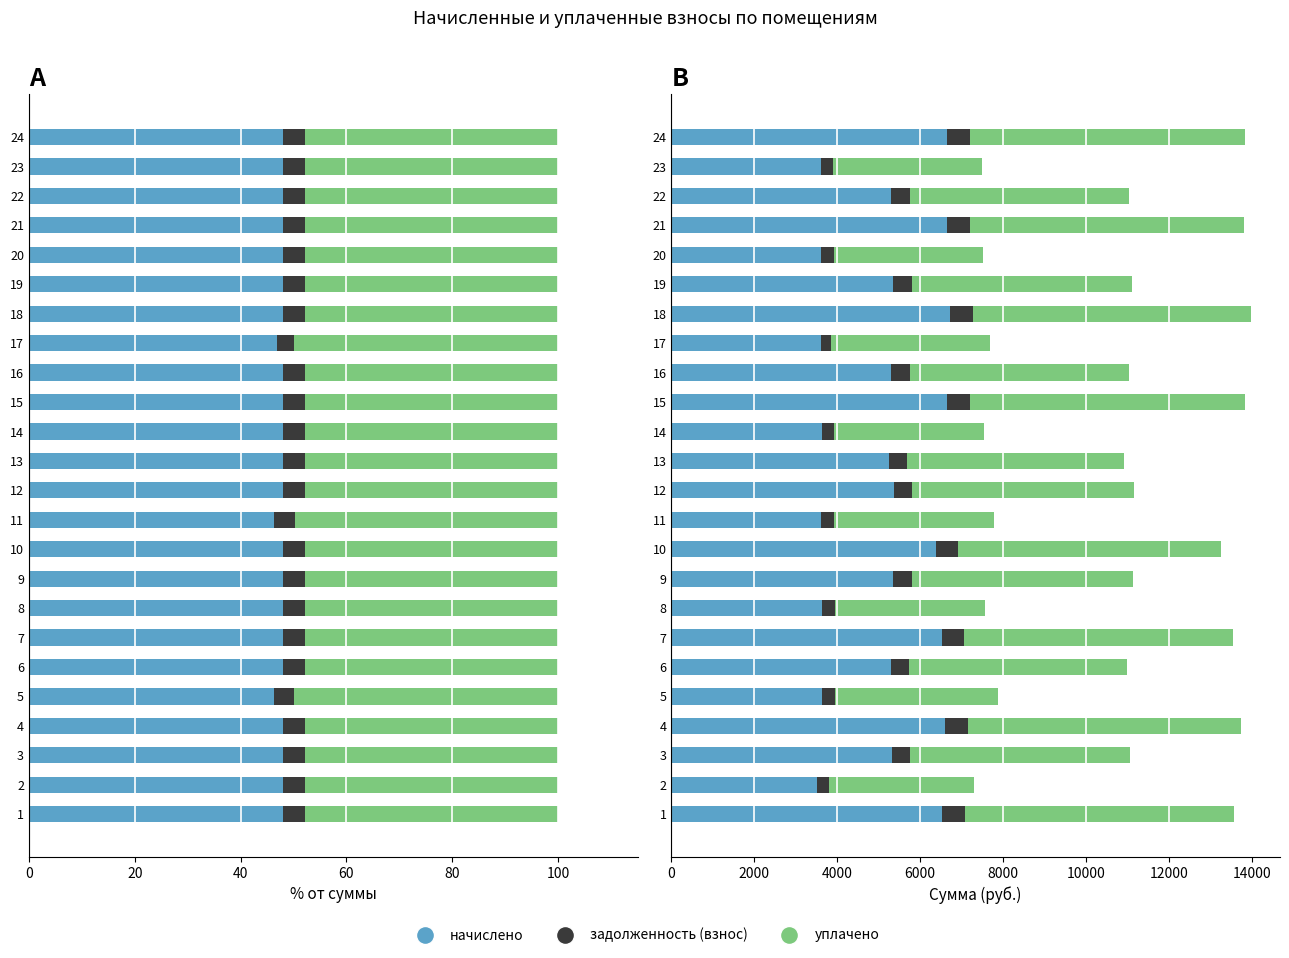

Reading left to right, what are all the values shown in this chart?

начислено: 48.1	48.1	48.1	48.1	46.3	48.1	48.1	48.1	48.1	48.1	46.4	48.1	48.1	48.1	48.1	48.1	46.9	48.1	48.1	48.1	48.1	48.1	48.1	48.1
задолженность (взнос): 543.8	292.8	443.2	550.4	303.7	440.7	543.2	303.7	446.7	531.4	300.8	447.2	438.1	302.0	554.2	442.3	240.0	560.5	446.4	300.9	554.2	442.0	299.9	554.2
уплачено: 47.9	47.9	47.9	47.9	49.9	47.9	47.9	47.9	47.9	47.9	49.8	47.9	47.9	47.9	47.9	47.9	49.9	47.9	47.9	47.9	47.9	47.9	47.9	47.9
начислено (руб.): 6528.7	3513.2	5318.2	6605.0	3644.2	5288.6	6518.5	3644.2	5356.9	6377.3	3610.0	5365.7	5256.7	3623.6	6650.6	5308.0	3610.0	6725.8	5346.7	3611.2	6647.3	5306.8	3598.6	6650.6
уплачено (руб.): 6497.1	3496.3	5292.5	6573.1	3930.2	5263.1	6487.0	3626.6	5331.1	6347.1	3875.9	5339.9	5231.3	3606.1	6618.5	5282.3	3841.1	6693.3	5320.9	3593.7	6615.7	5281.1	3581.2	6618.5